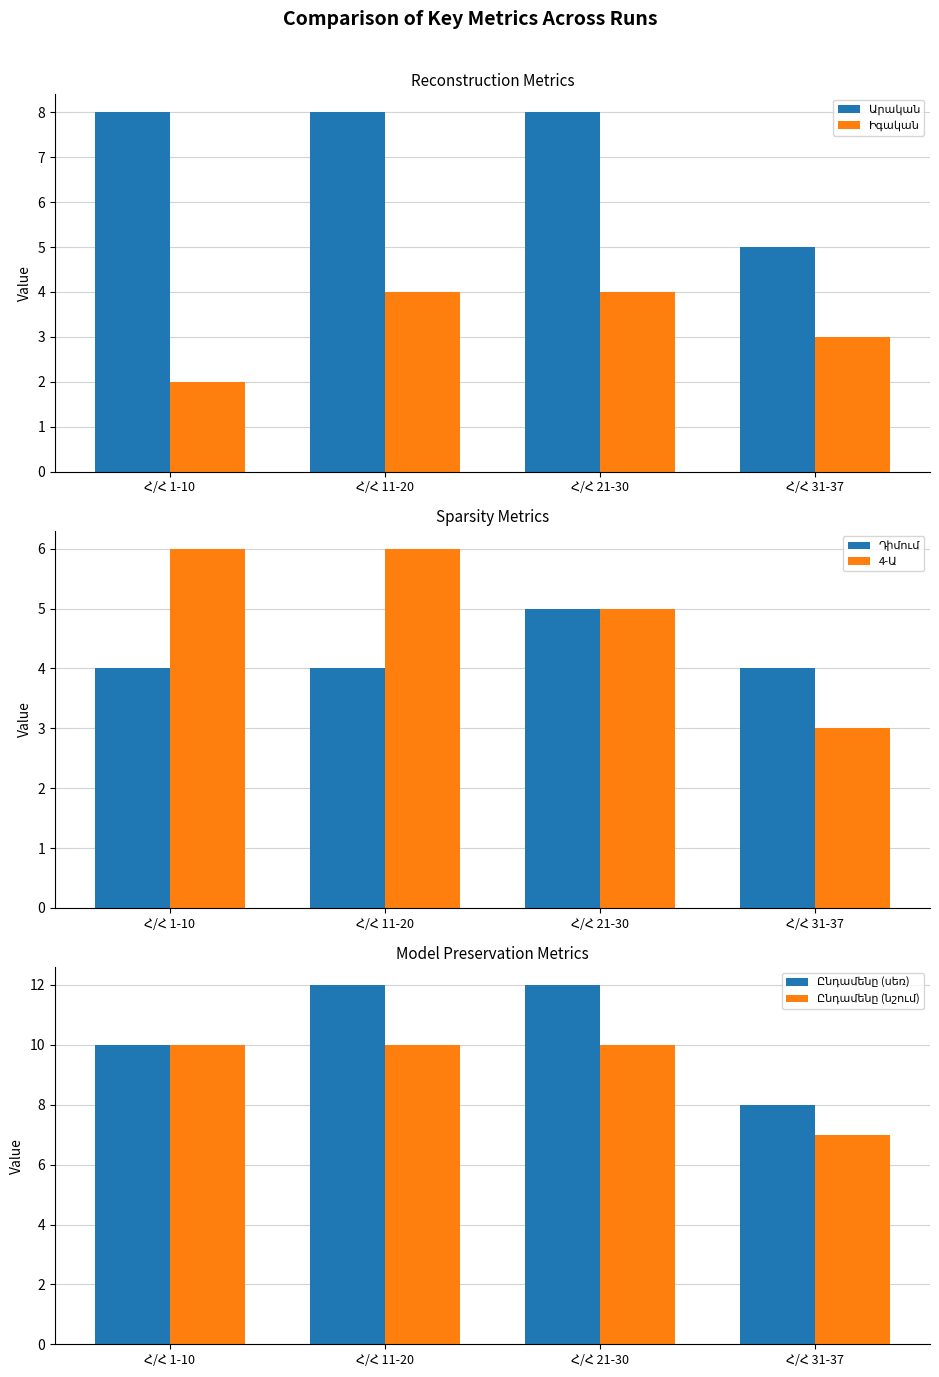

Count the number of categories in the chart.

4